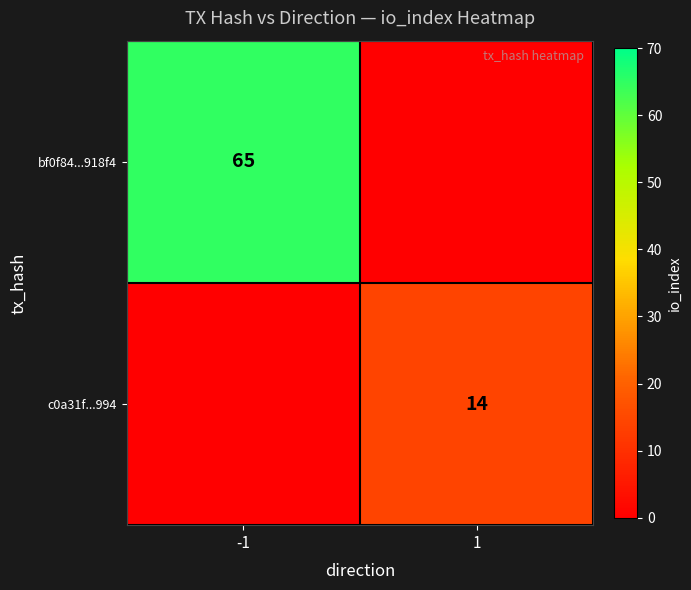

True or false: bf0f84...918f4 has a value of 65 at -1.

True